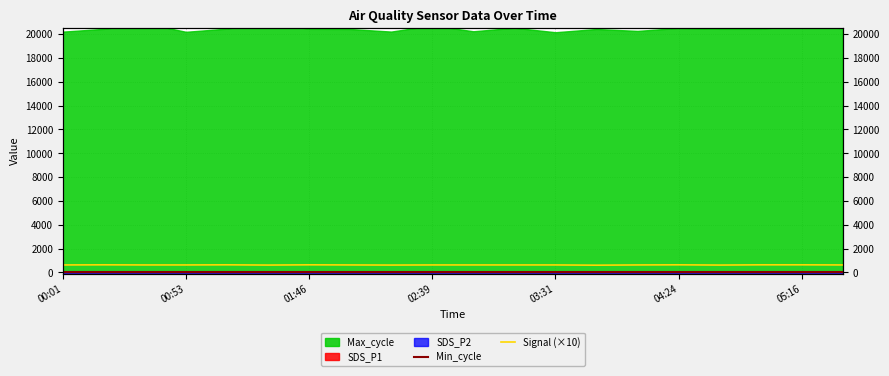

How many lines are shown in the chart?

2